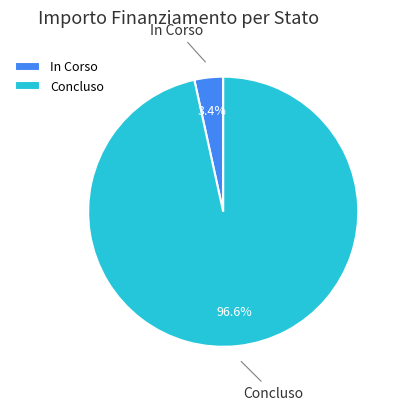

Between Concluso and In Corso, which is larger?

Concluso